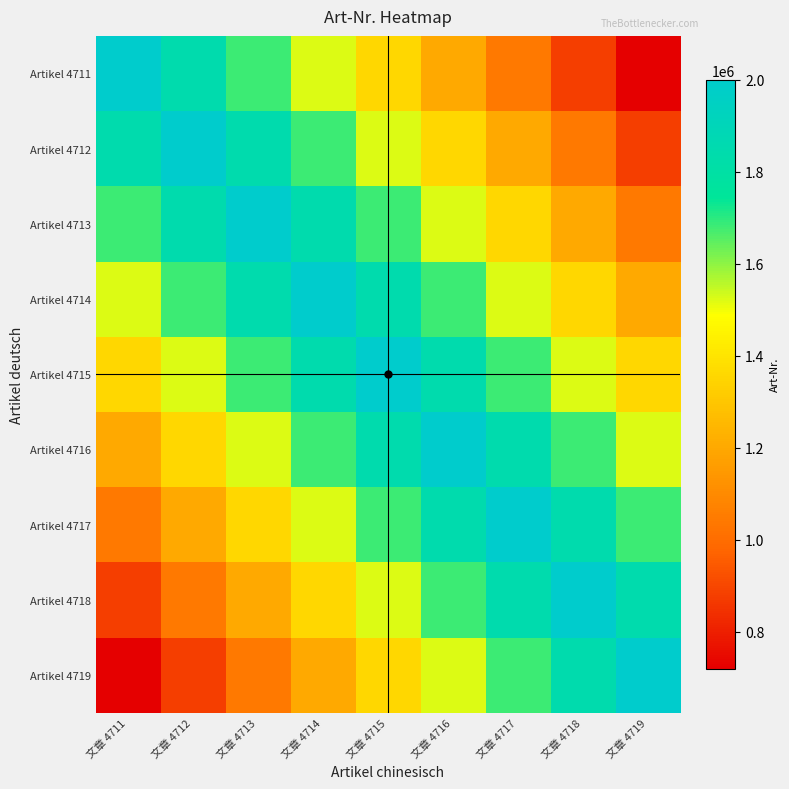

At how many categories does at least one series exceed 1979682?

9